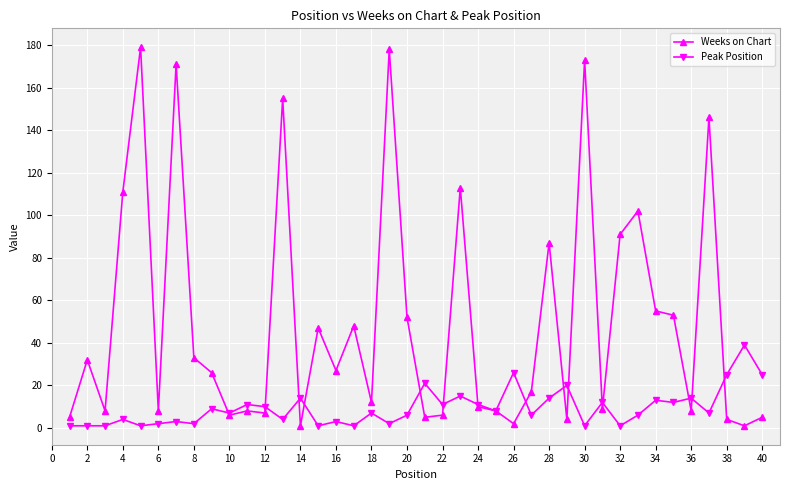

What is the greatest value displayed?

179